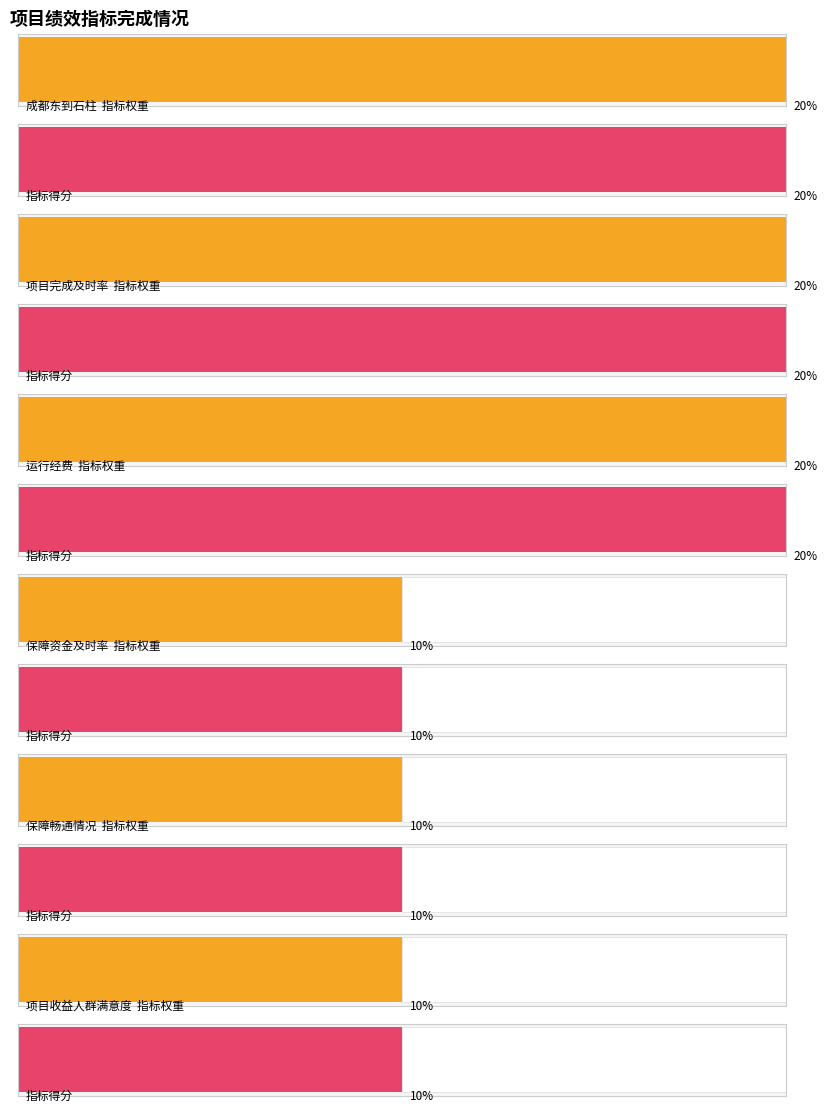

True or false: 指标得分 has a value of 20 at 运行经费.

True